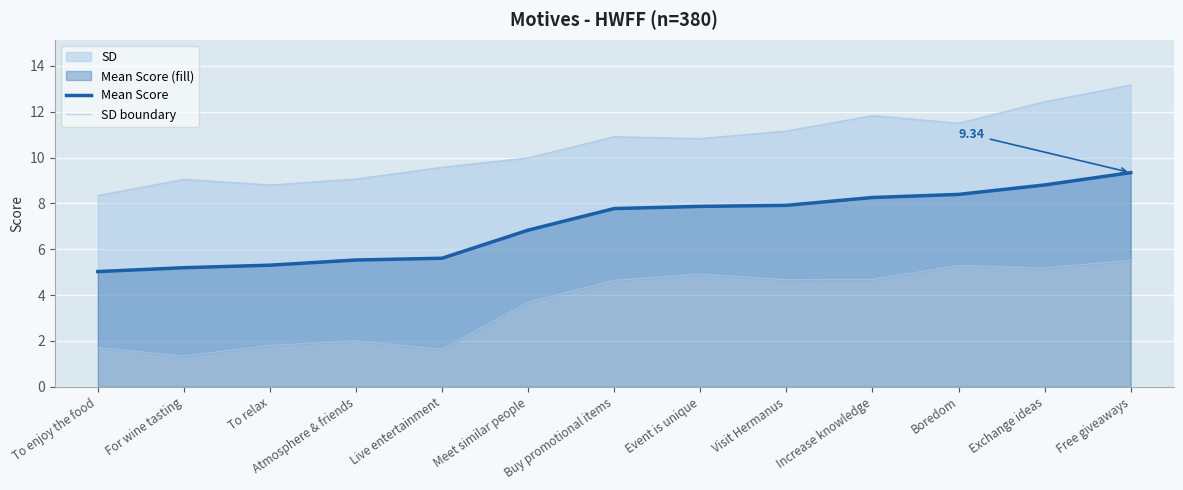

Reading left to right, list all the values displayed in this chart.

Mean Score: To enjoy the food=5.0	For wine tasting=5.2	To relax=5.3	Atmosphere & friends=5.5	Live entertainment=5.6	Meet similar people=6.8	Buy promotional items=7.8	Event is unique=7.9	Visit Hermanus=7.9	Increase knowledge=8.3	Boredom=8.4	Exchange ideas=8.8	Free giveaways=9.3
SD boundary: To enjoy the food=8.3	For wine tasting=9.1	To relax=8.8	Atmosphere & friends=9.1	Live entertainment=9.6	Meet similar people=10.0	Buy promotional items=10.9	Event is unique=10.8	Visit Hermanus=11.2	Increase knowledge=11.8	Boredom=11.5	Exchange ideas=12.4	Free giveaways=13.2